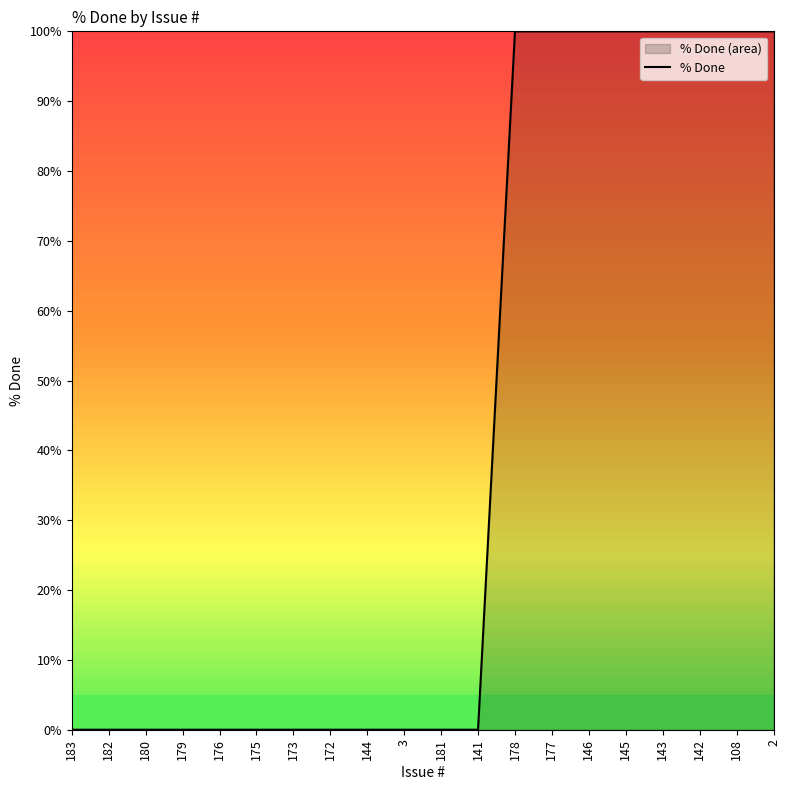

How many data points are above 0?

8